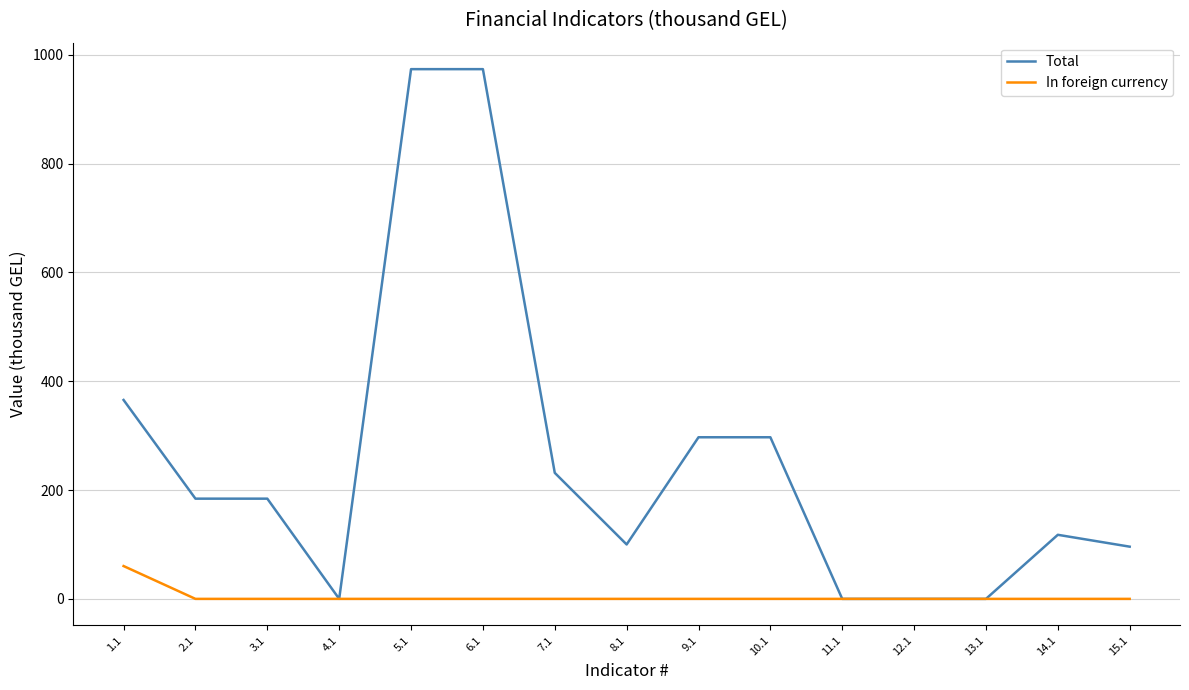

How many series are shown in this chart?

2